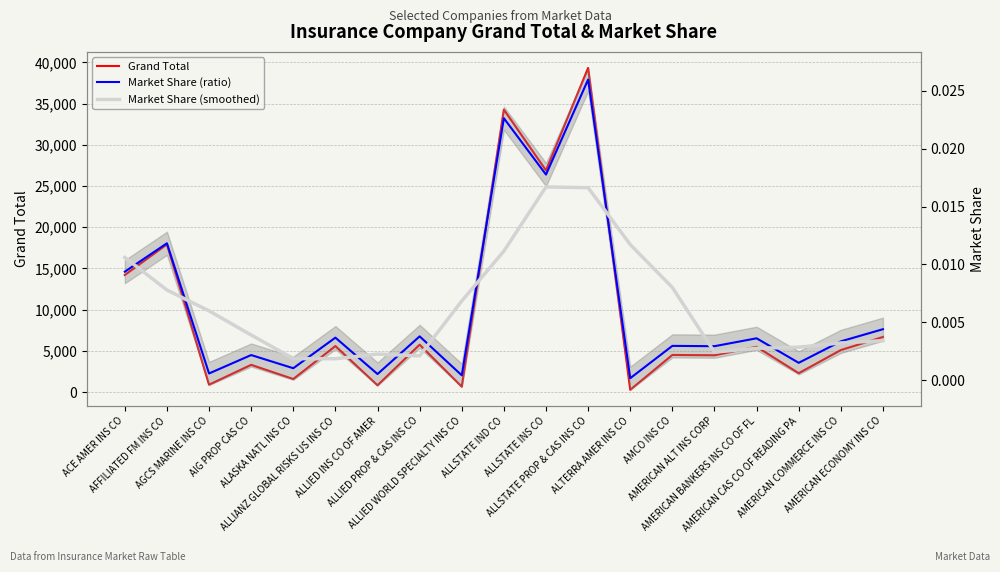

Is it true that Market Share (smoothed) equals 0.0 at ALLIED WORLD SPECIALTY INS CO?

False